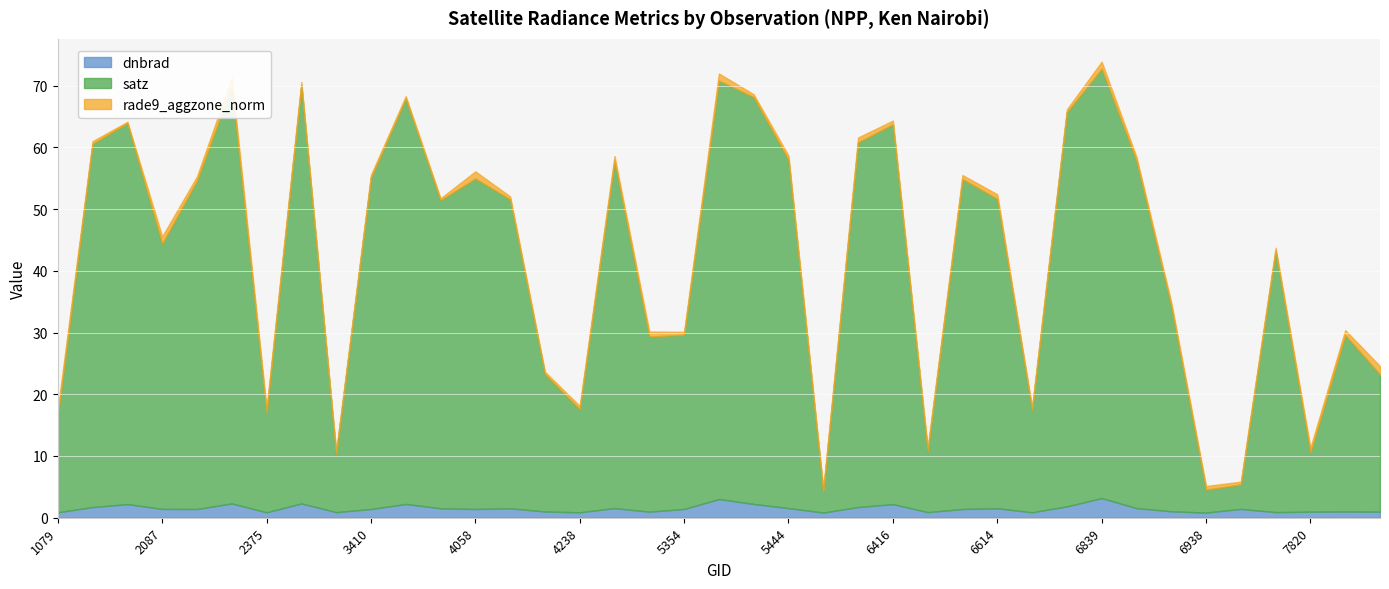

What is the minimum value for rade9_aggzone_norm?

0.2